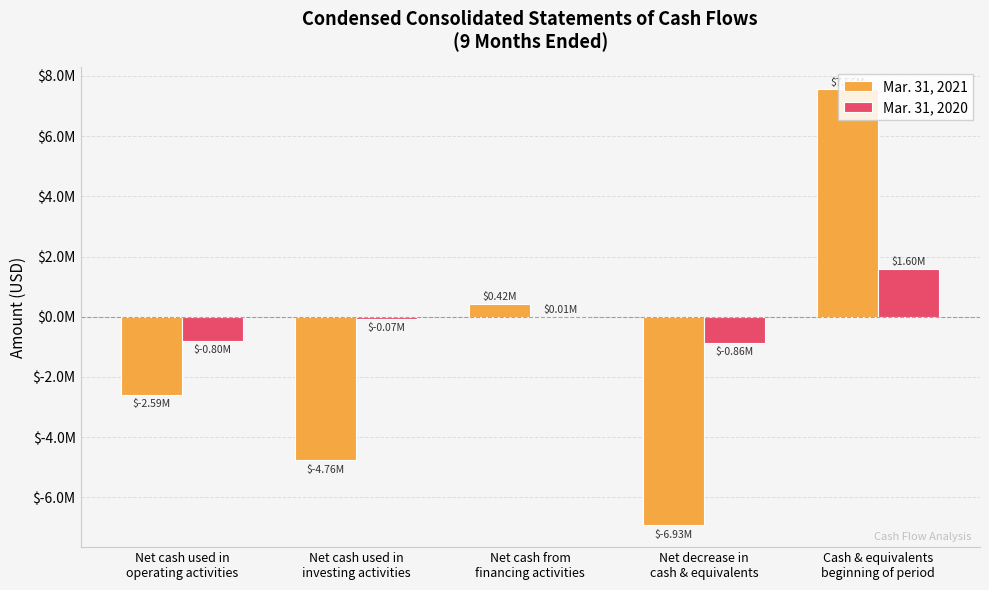

The Mar. 31, 2021 series shows -4763100 at Net cash used in
investing activities. True or false?

True